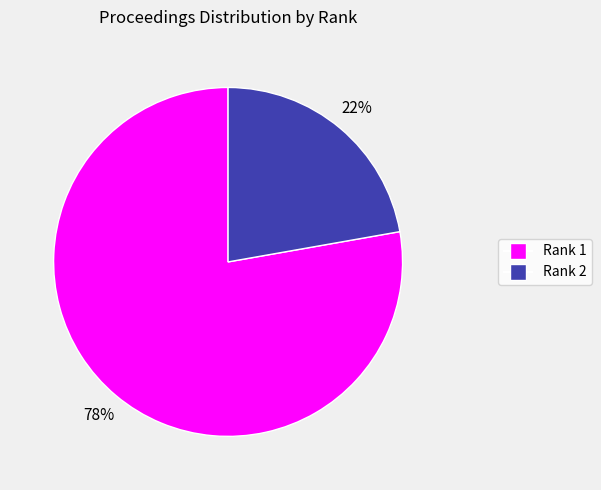

The Rank 2 slice represents 22% of the pie. True or false?

True